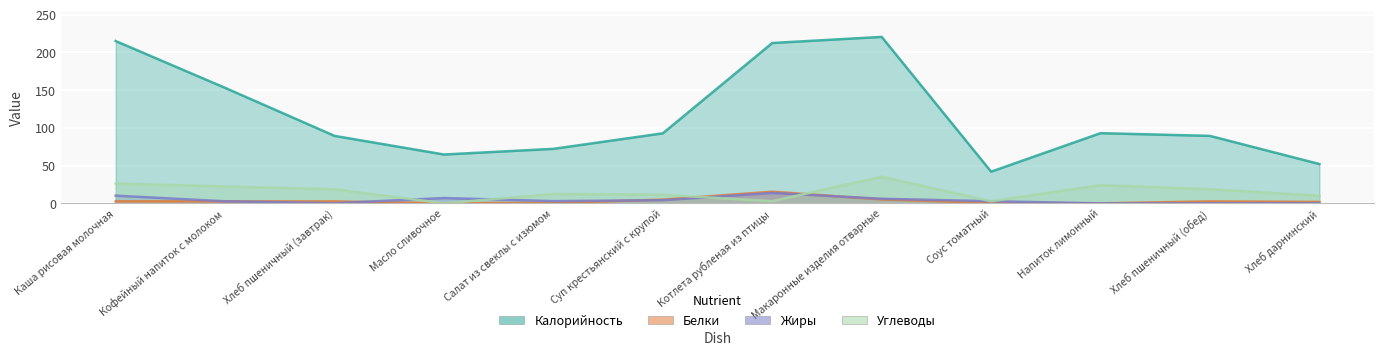

At how many categories does at least one series exceed 192?

3